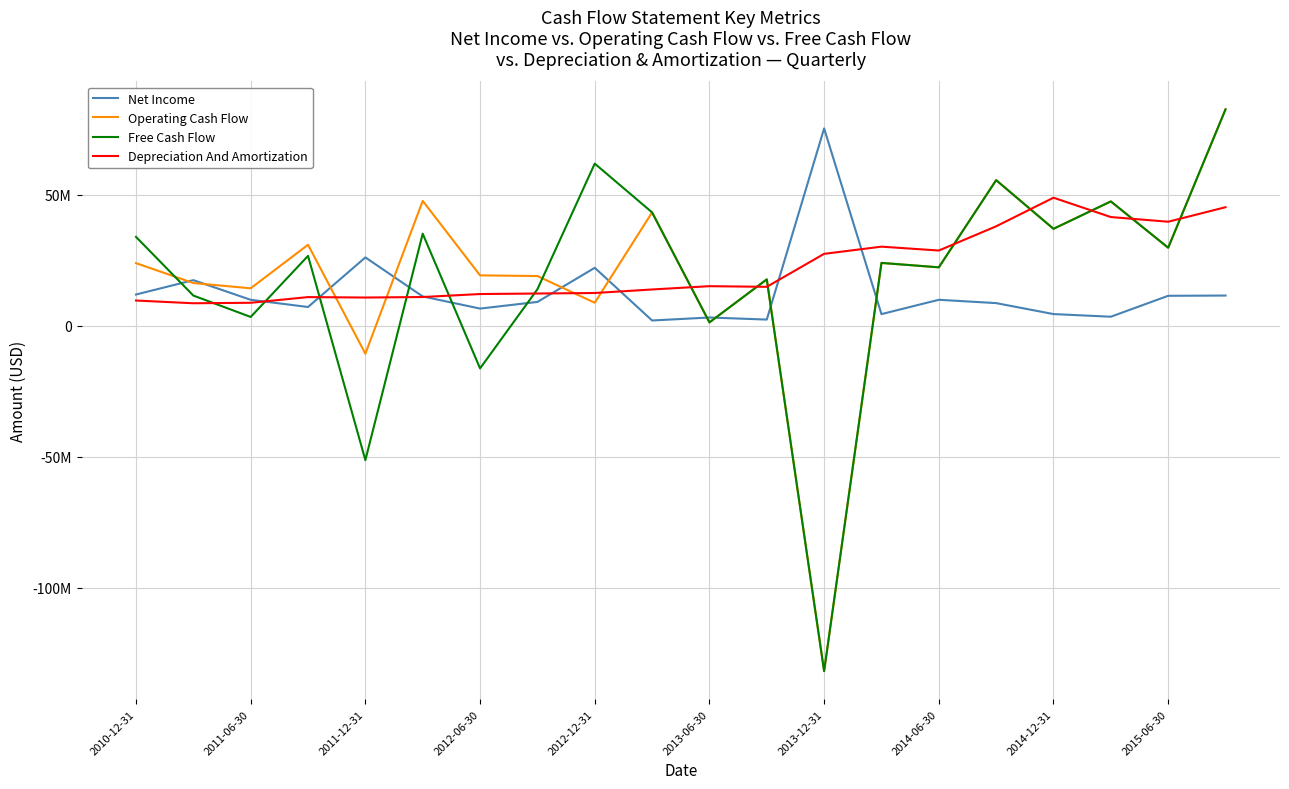

What are all the series names shown in the legend?

Net Income, Operating Cash Flow, Free Cash Flow, Depreciation And Amortization